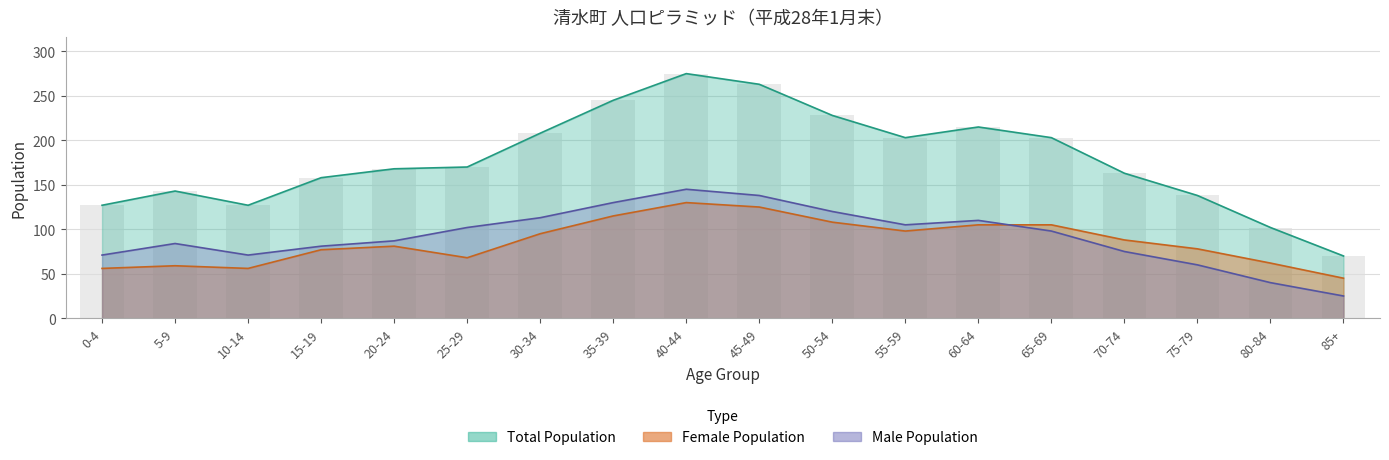

How many values in the male series exceed 98?

8